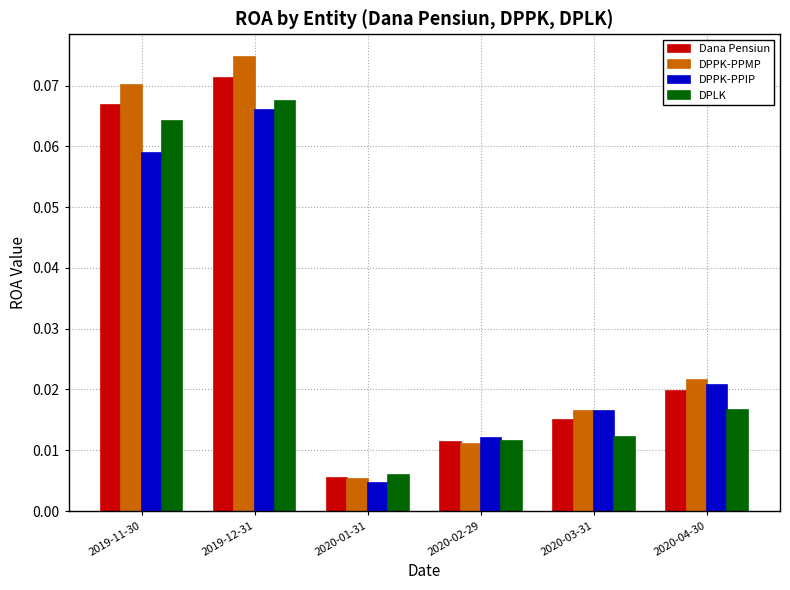

List the labels in order of Dana Pensiun value, smallest first.

2020-01-31, 2020-02-29, 2020-03-31, 2020-04-30, 2019-11-30, 2019-12-31